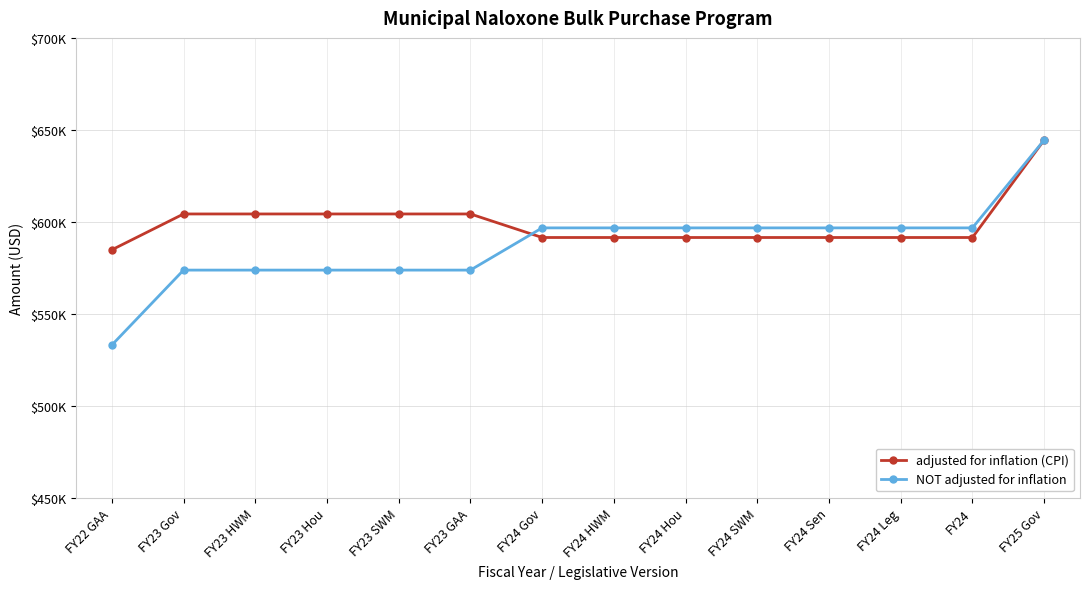

What is the label of the 12th point from the right?

FY23 HWM